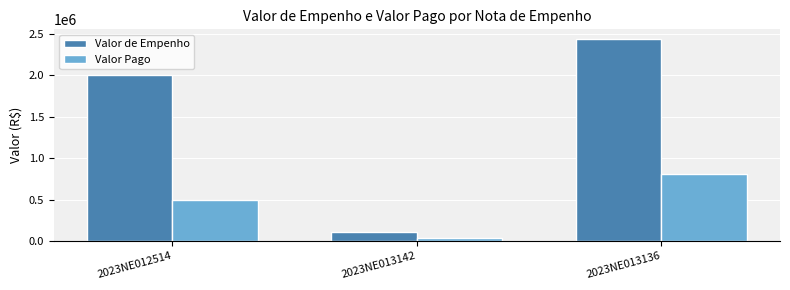

Where is Valor de Empenho nearest to the value 1272798?

2023NE012514